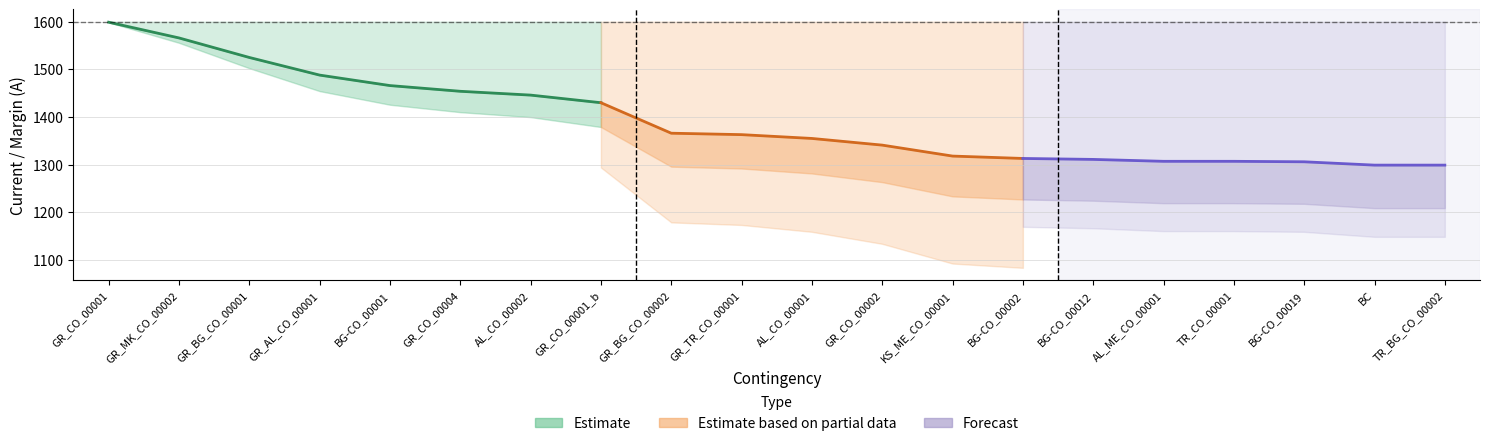

How many data points in Calculated_I are above 1363?

9